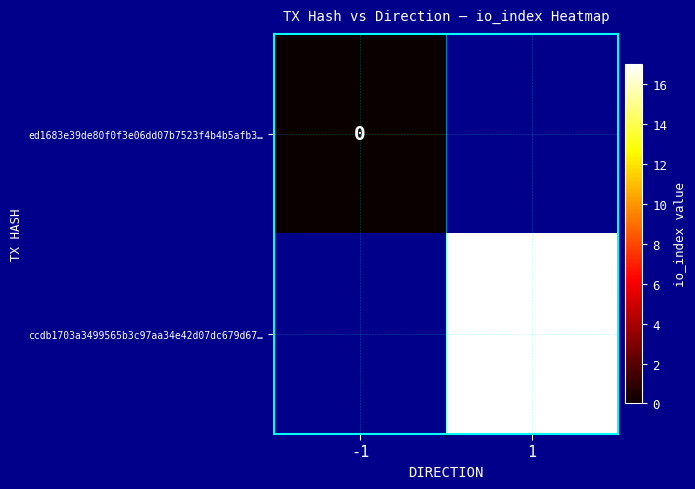

The value of ccdb1703a3499565b3c97aa34e42d07dc679d67… at 1 is 4. True or false?

False